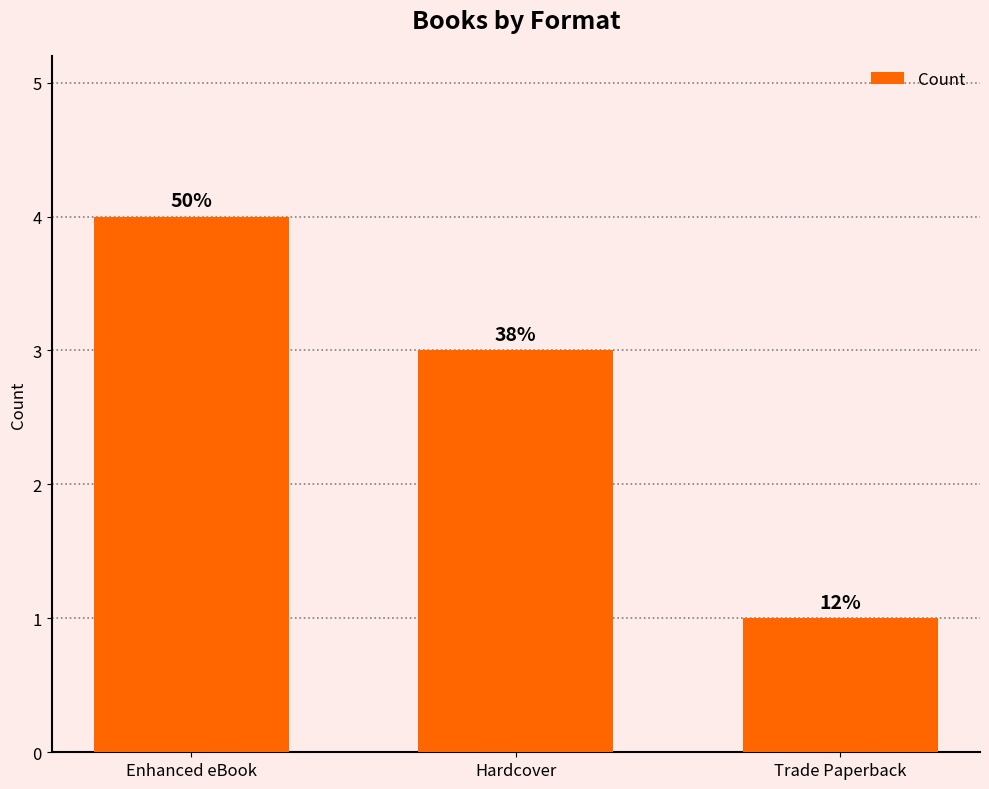

What is the value of the 2nd bar from the left?

3